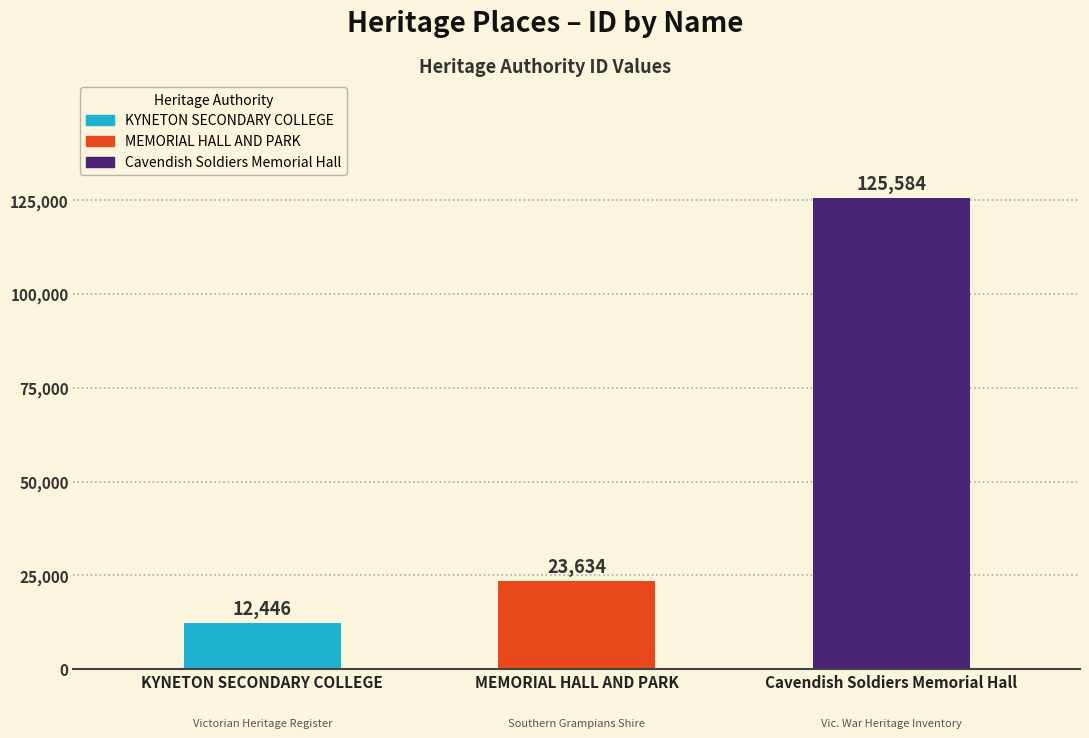

What position from the right is MEMORIAL HALL AND PARK?

2